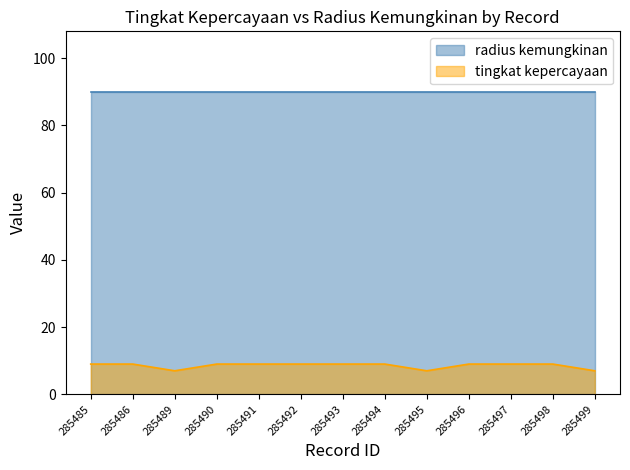

List the labels in order of value, smallest first.

285489, 285495, 285499, 285485, 285486, 285490, 285491, 285492, 285493, 285494, 285496, 285497, 285498